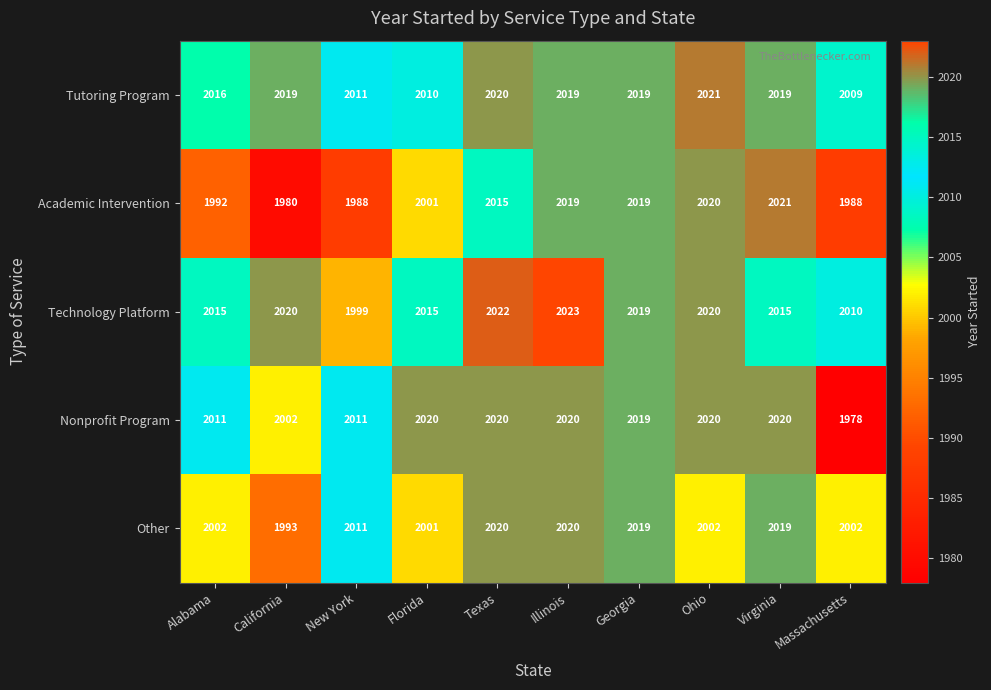

What is the highest value of the Tutoring Program series?

2021